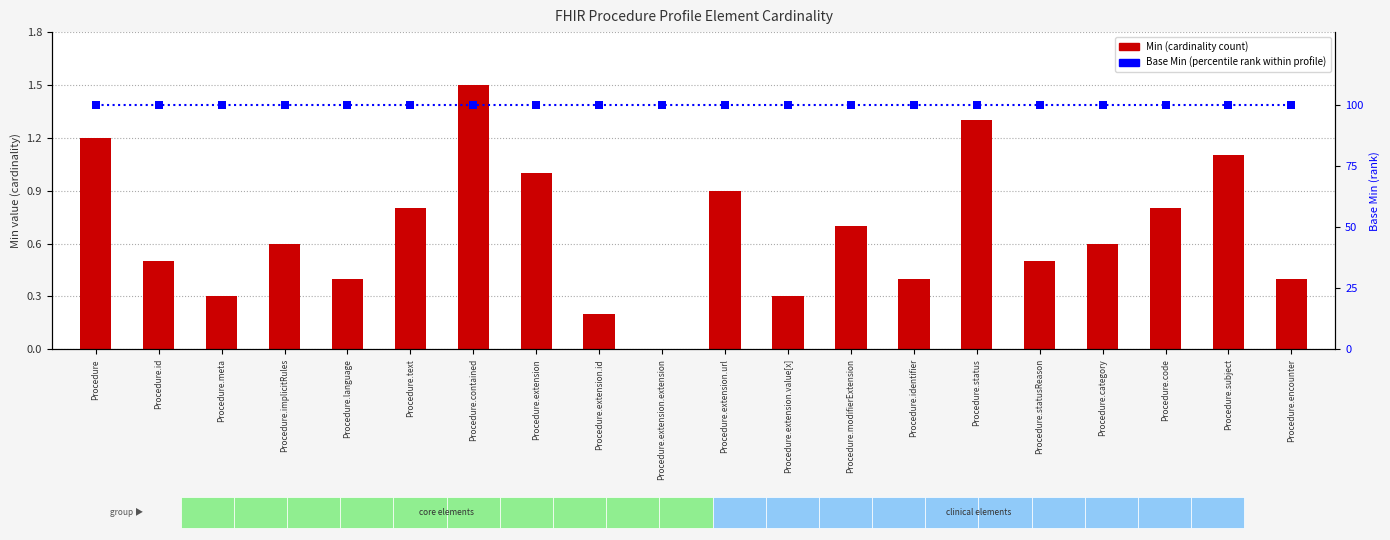

Which series contains the lowest Y value?

Min (cardinality)